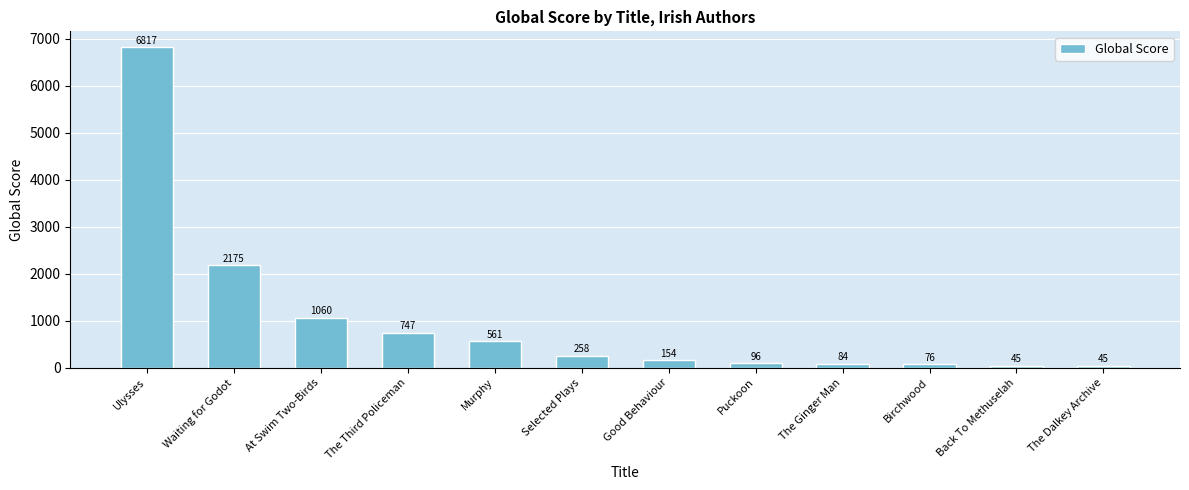

Reading left to right, extract all data points from this chart.

Ulysses=6817	Waiting for Godot=2175	At Swim Two-Birds=1060	The Third Policeman=747	Murphy=561	Selected Plays=258	Good Behaviour=154	Puckoon=96	The Ginger Man=84	Birchwood=76	Back To Methuselah=45	The Dalkey Archive=45